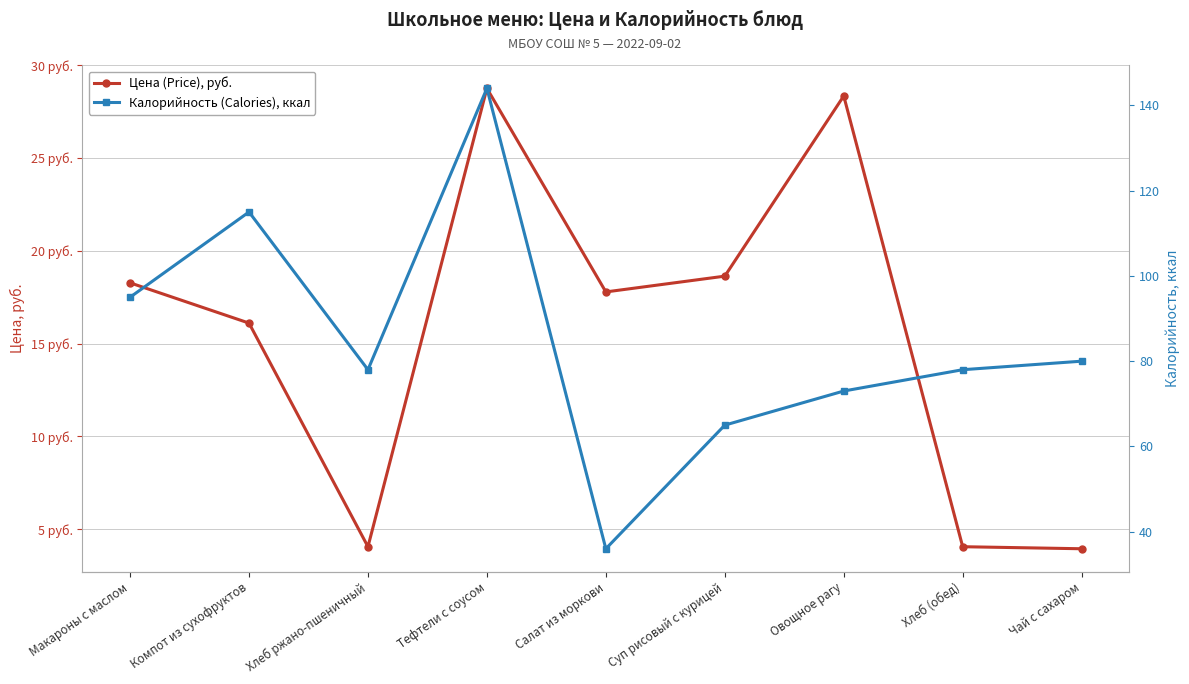

Does the chart display data point markers on the line(s)?

Yes